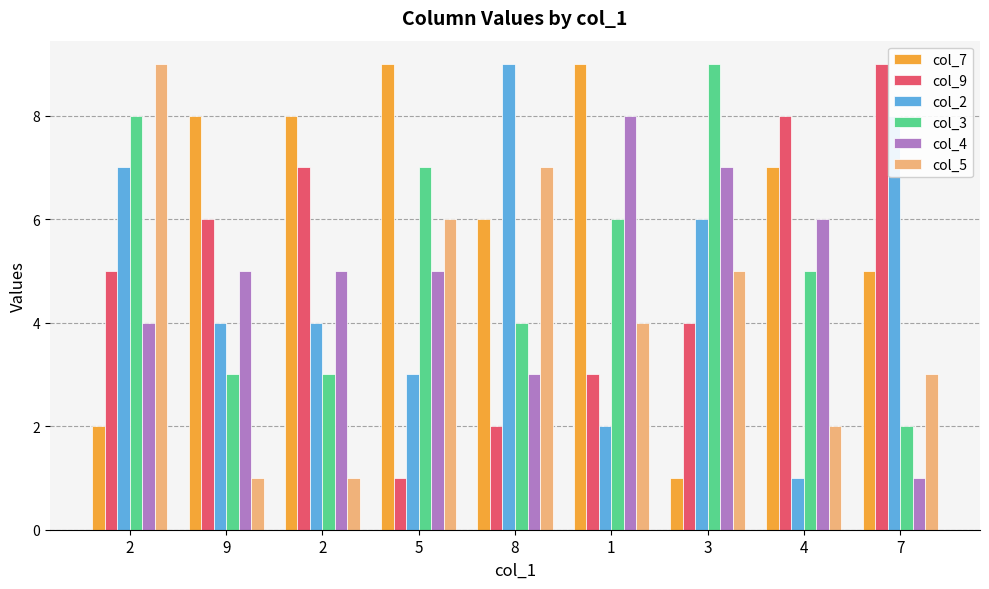

Which series has the widest spread of values?

col_7